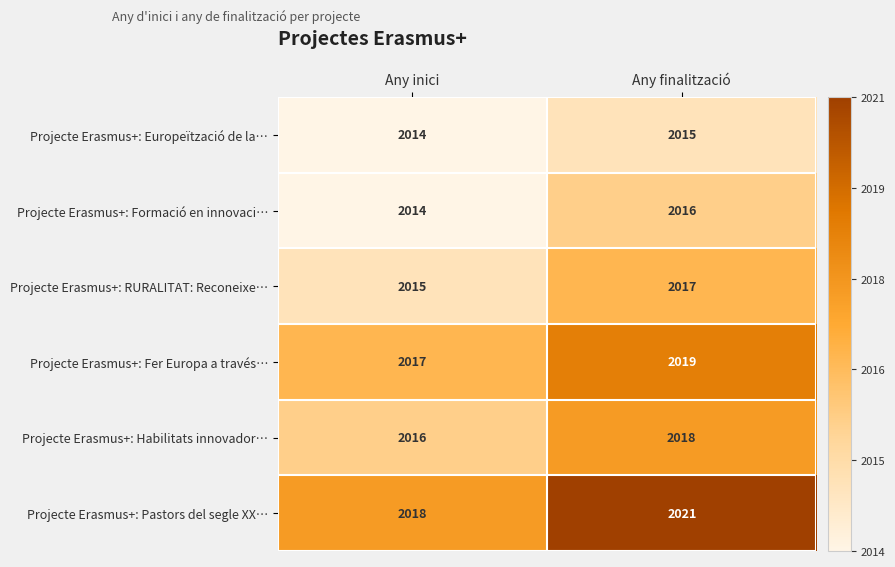

What is the sum of the Projecte Erasmus+: Pastors del segle XX… values at Any finalització and Any inici?

4039